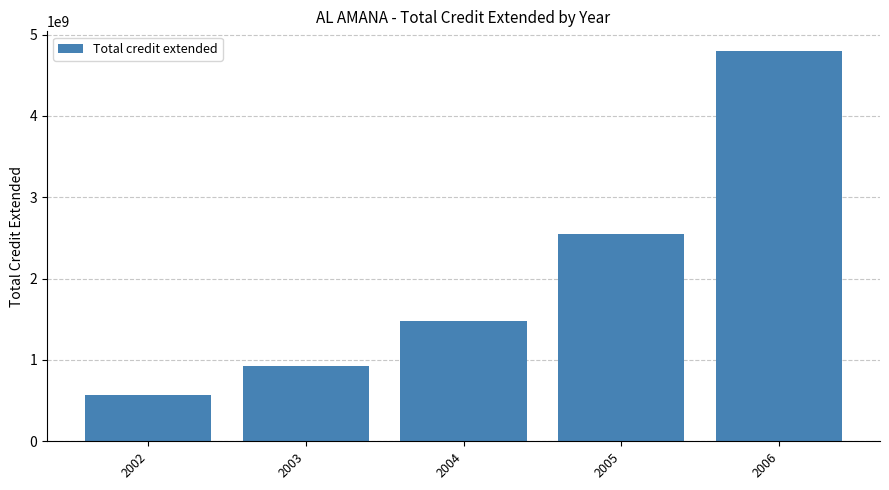

Is it true that the value at 2002 is 564518880?

True